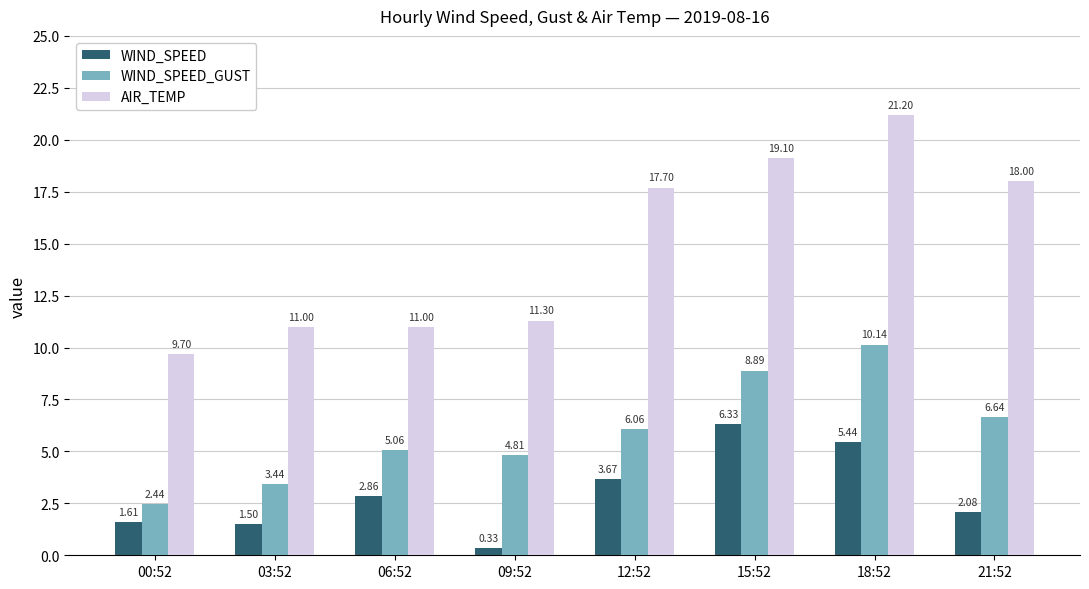

What is the value of the AIR_TEMP bar at the 4th from the left?

11.3